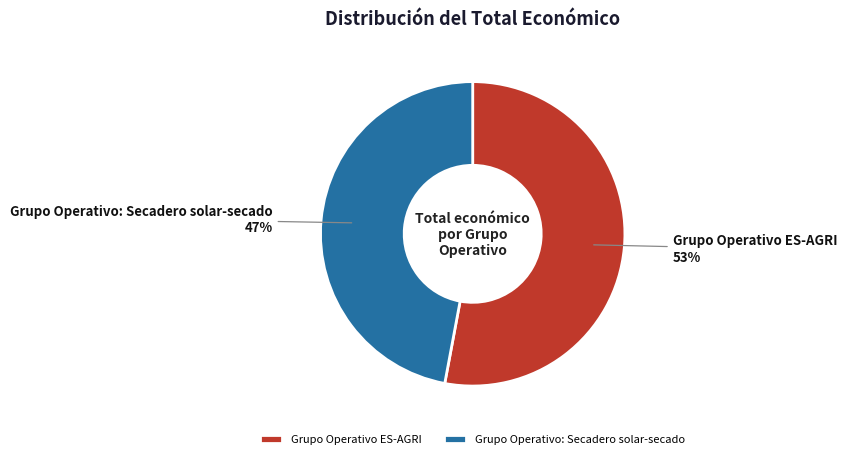

Combined, do Grupo Operativo: Secadero solar-secado and Grupo Operativo ES-AGRI account for over 50%?

Yes